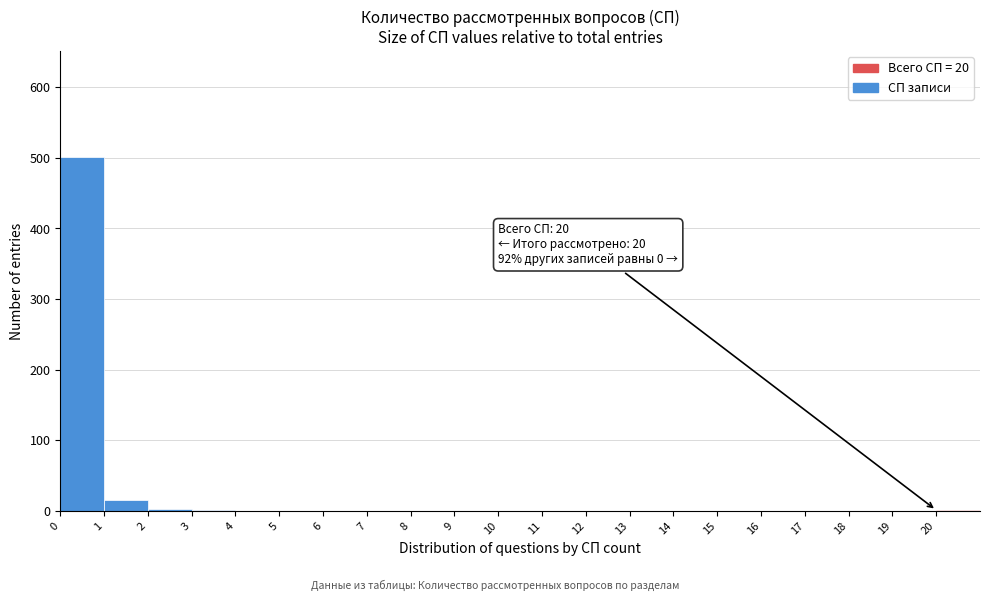

Over which range of the x-axis is the bar tallest?

0 to 1